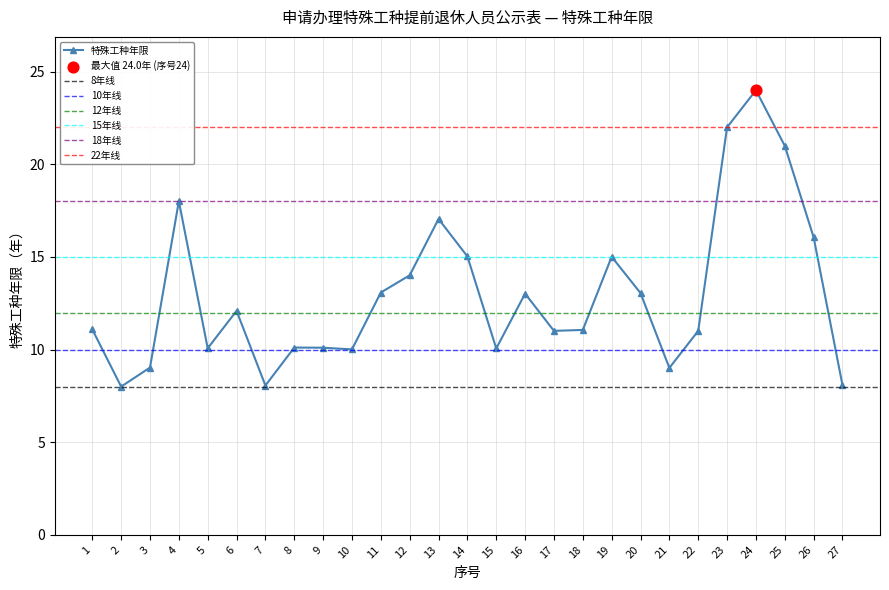

Between 2 and 10, which is larger?

10